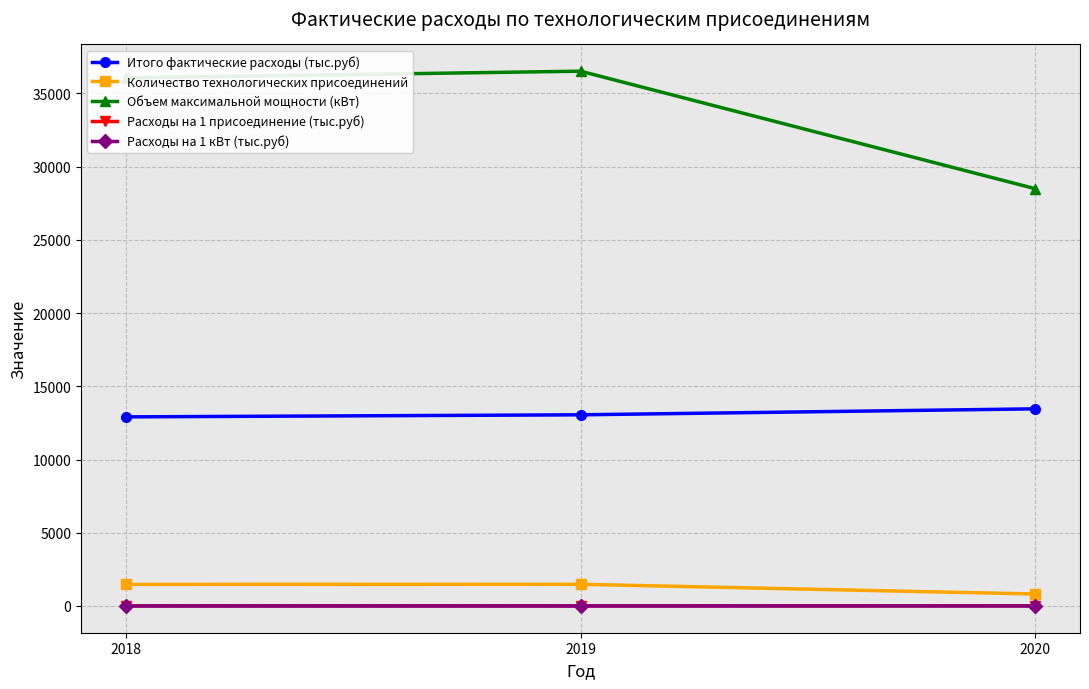

What is the average value of the Количество технологических присоединений series?

1258.0